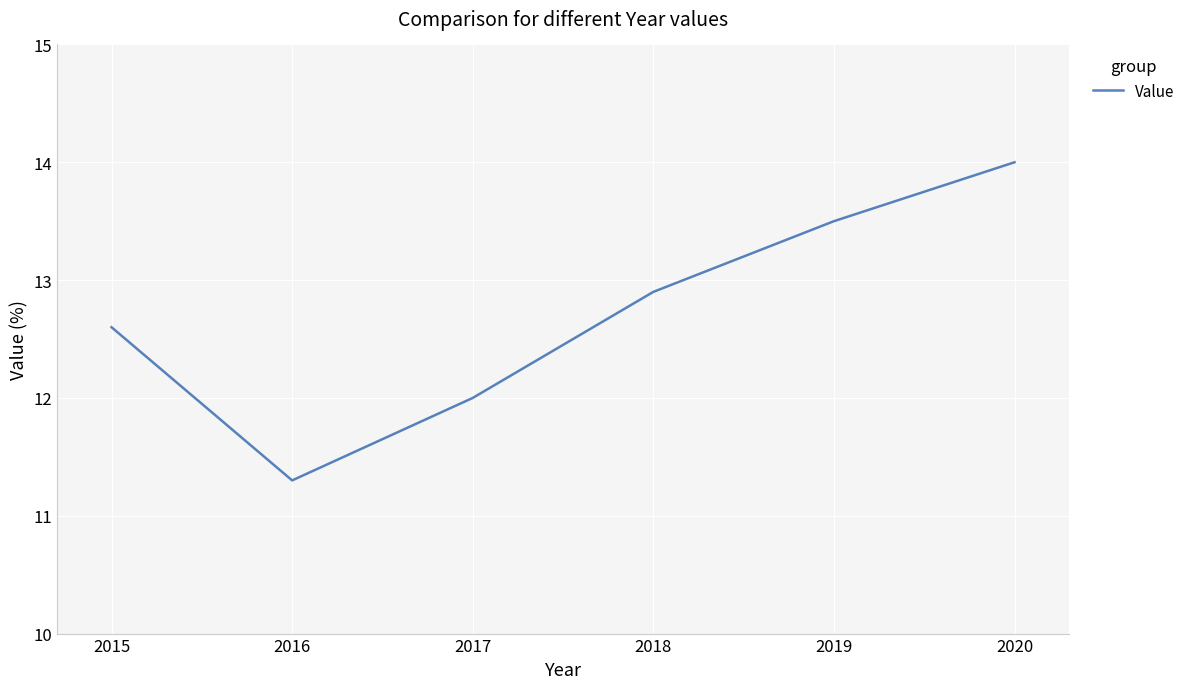

What value does the data have at 2017?

12.0